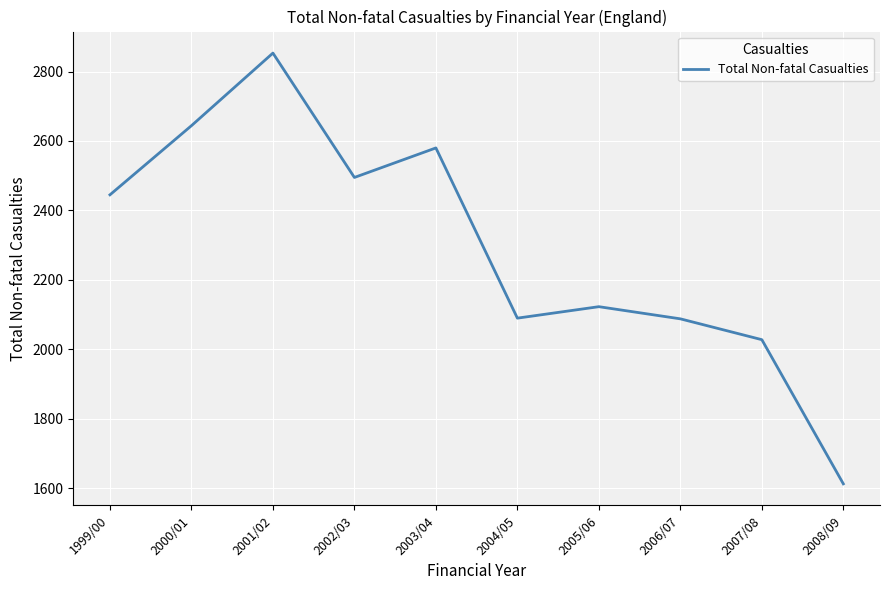

Is it true that the value at 2004/05 is 2090?

True